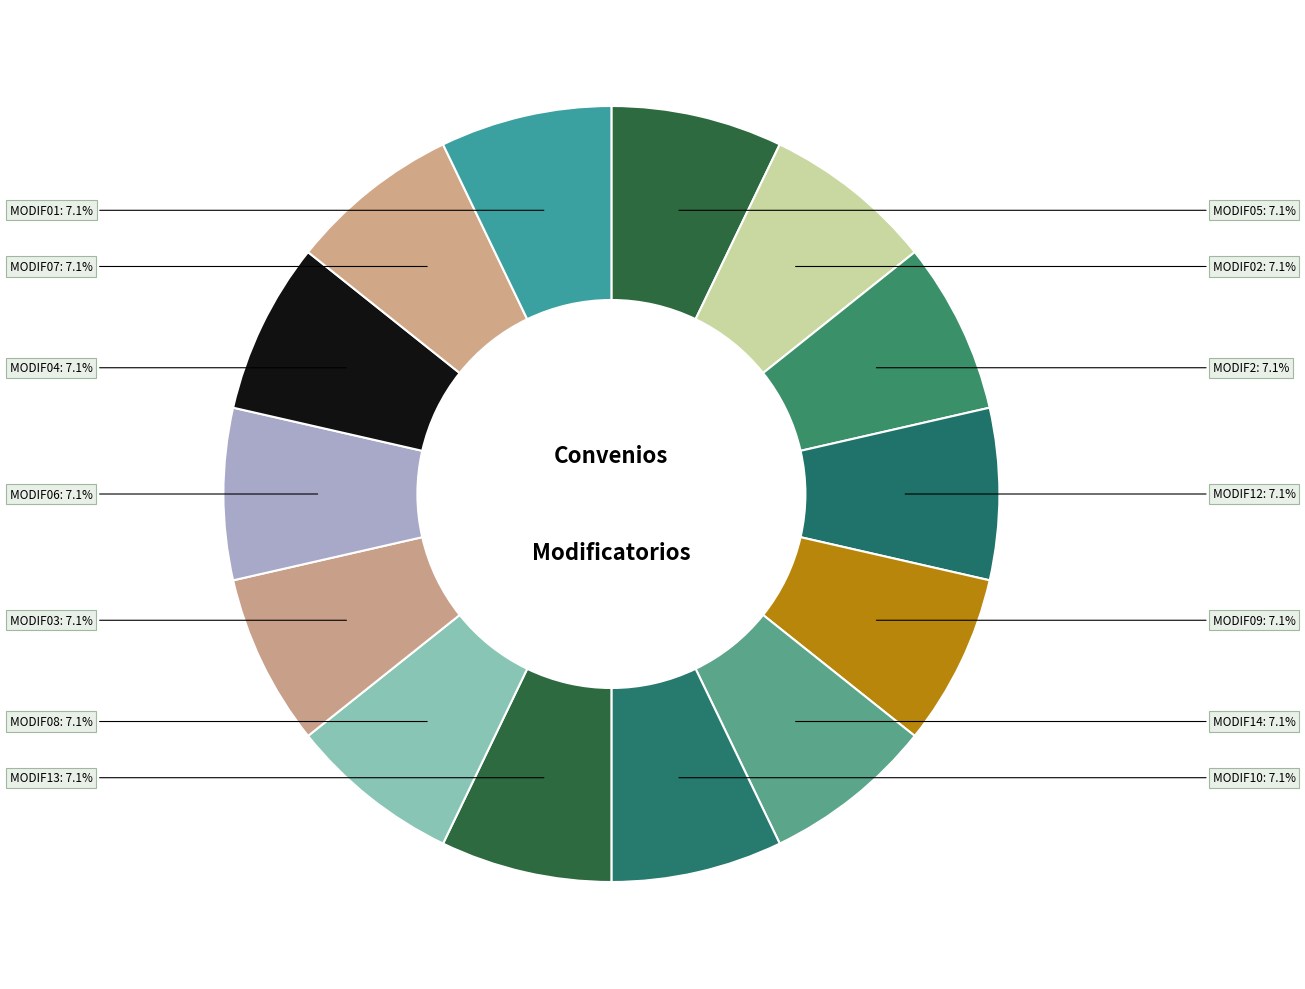

What percentage is NOT represented by MODIF01?

92.9%